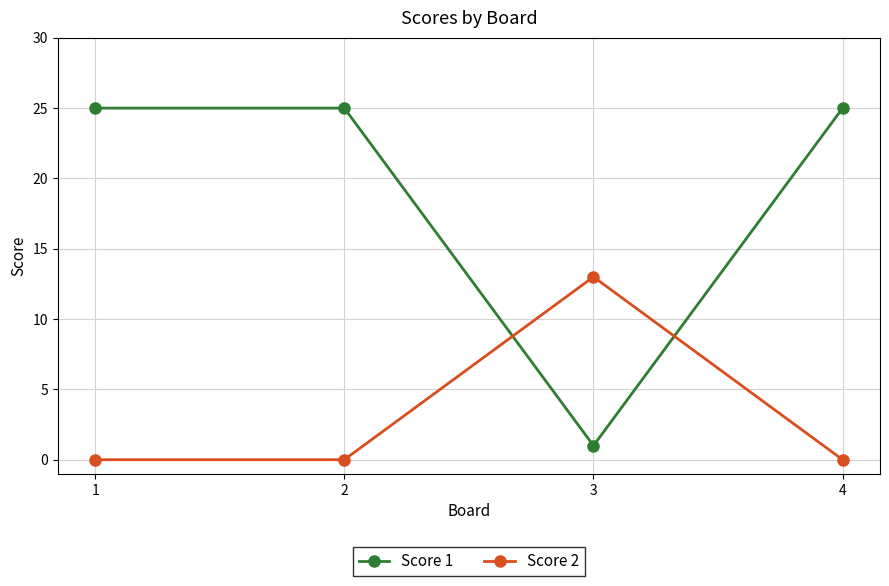

What is the value of the Score 1 point at the 3rd from the left?

1